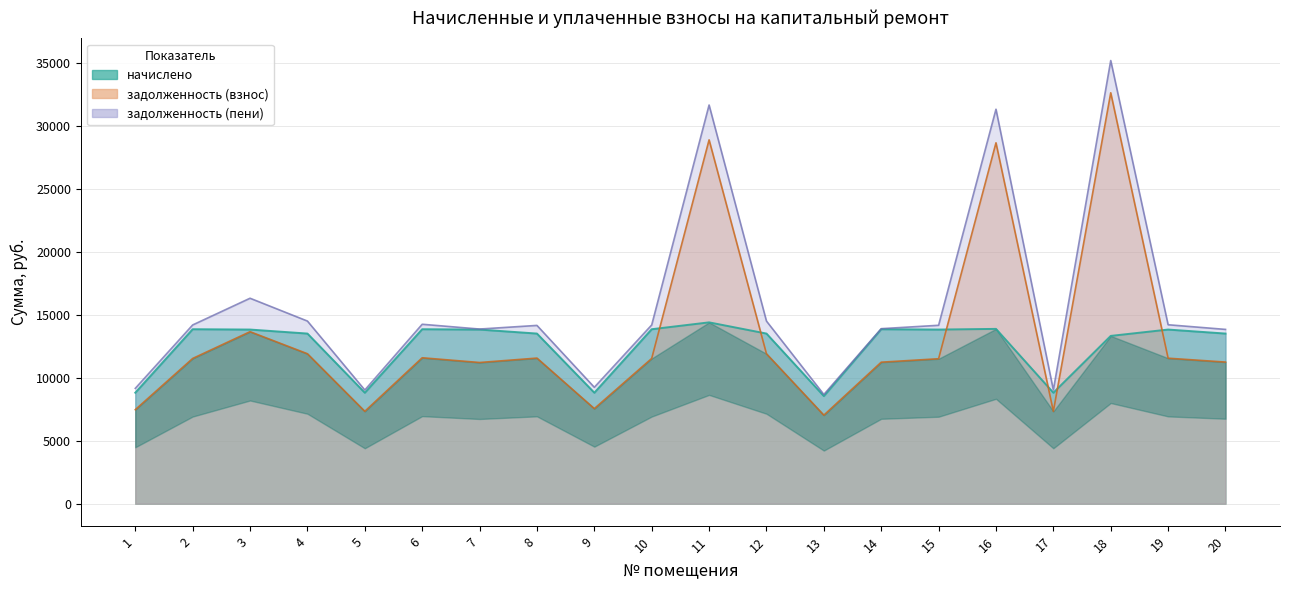

How many categories are shown in the chart?

20